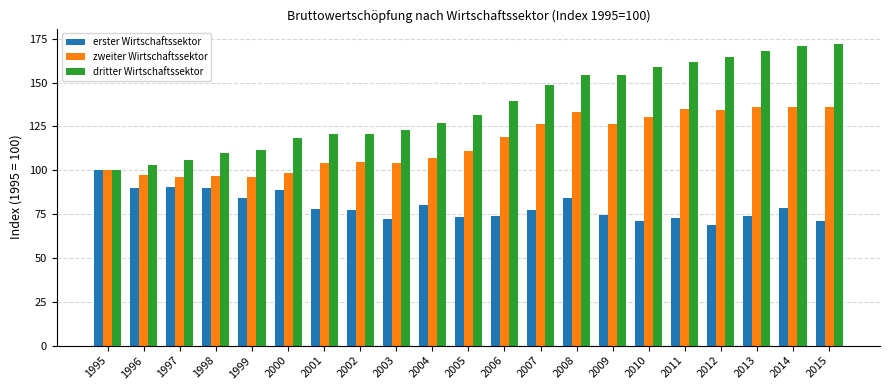

What is the total value across all series at 1998?

296.6